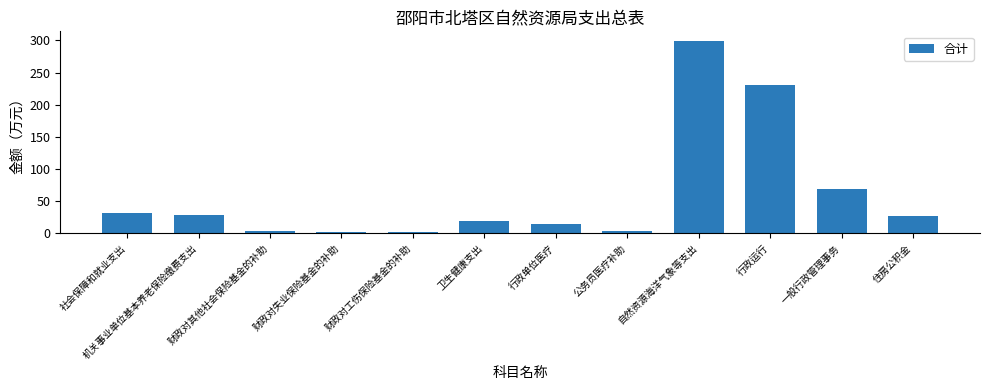

Does the chart contain stacked bars?

No